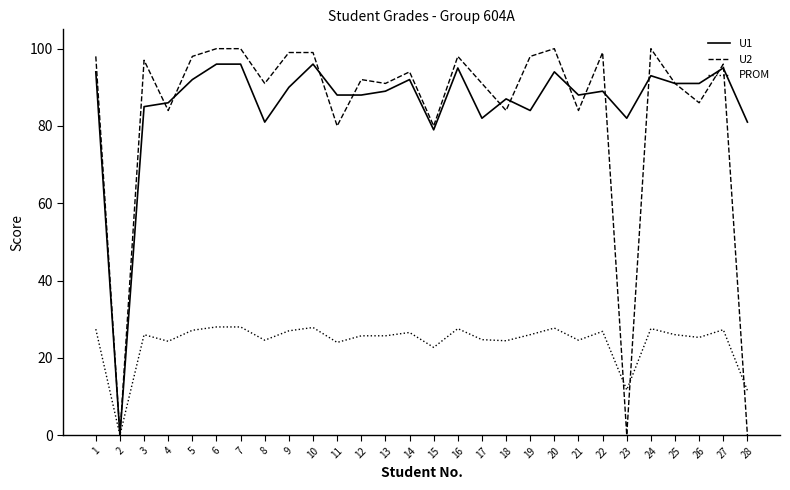

What is the maximum value shown in the chart?

100.0